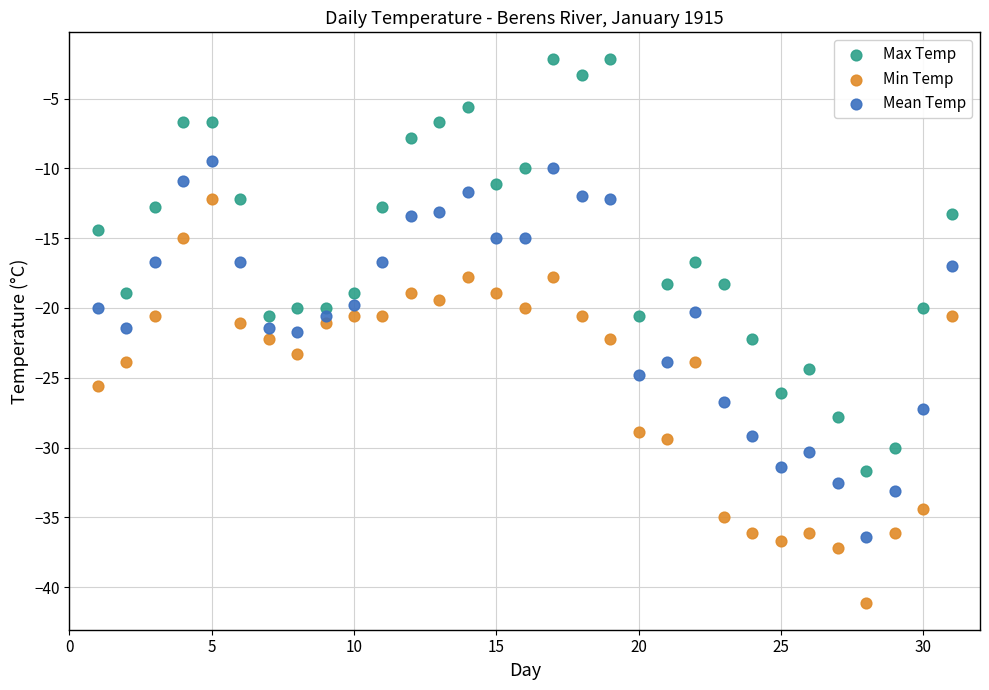

What are all the series names shown in the legend?

Max Temp, Min Temp, Mean Temp